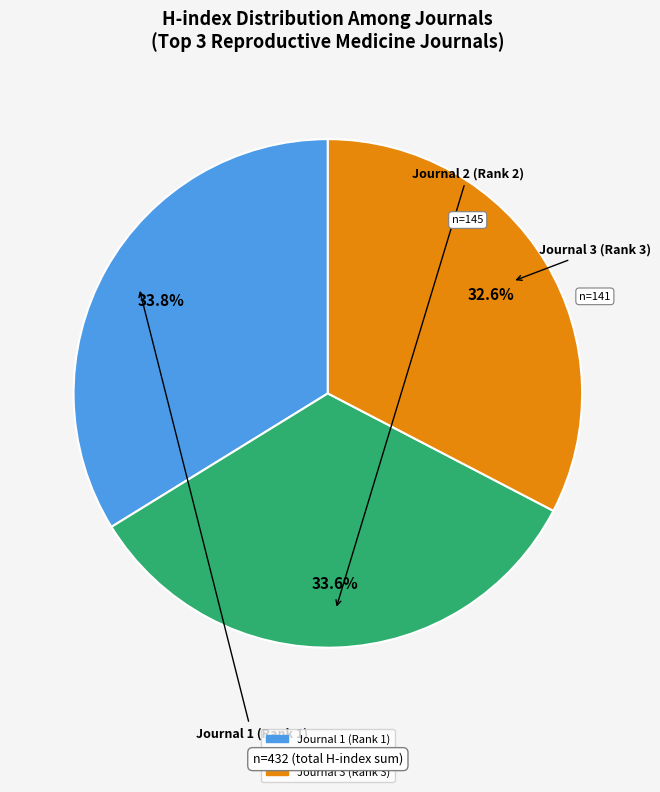

Is there a majority slice in this chart?

No